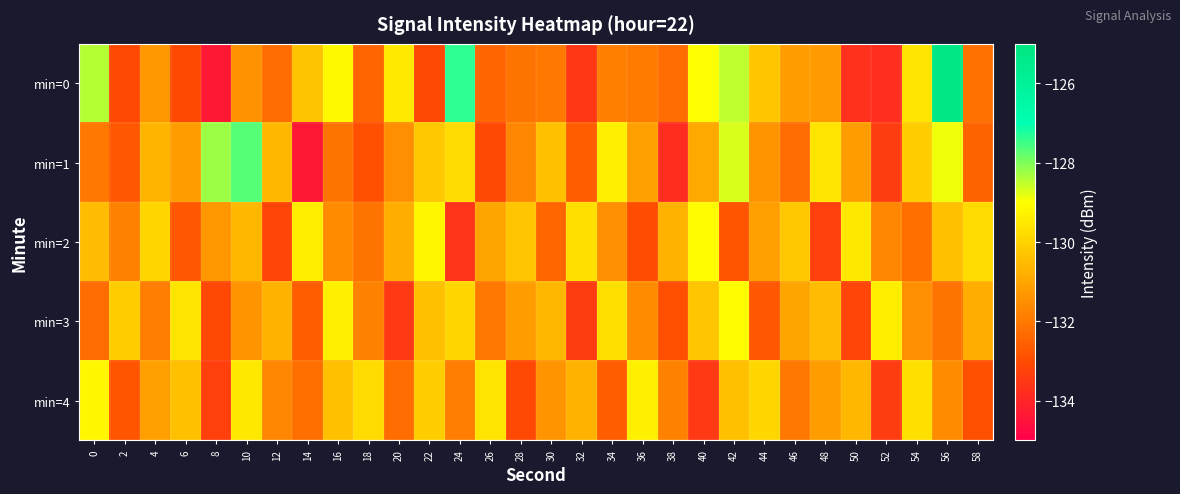

Which series changed the most between 10 and 28?

min=1